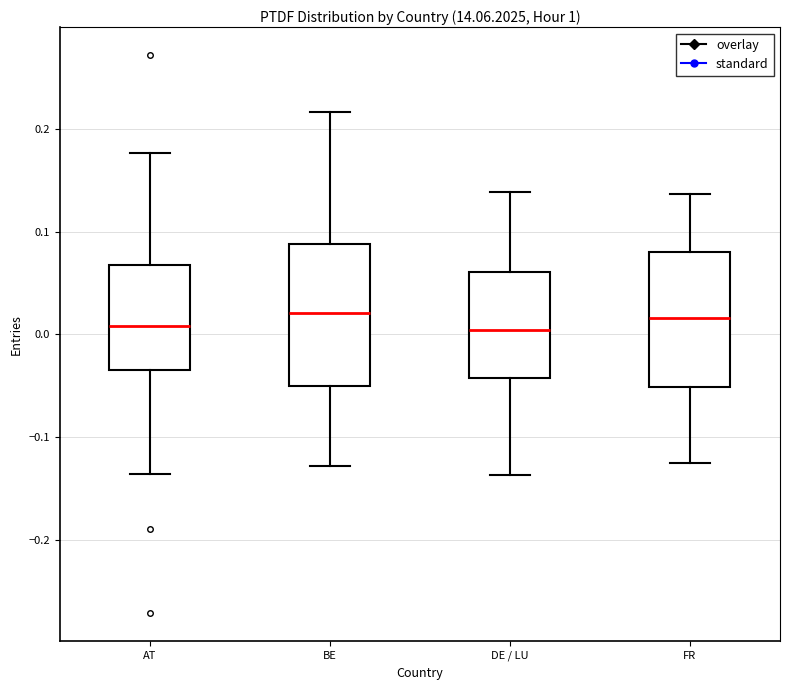

Where is the upper edge of the box for FR on the y-axis? The values are not printed on the chart, so give them approximately, as read against the axis.

0.08